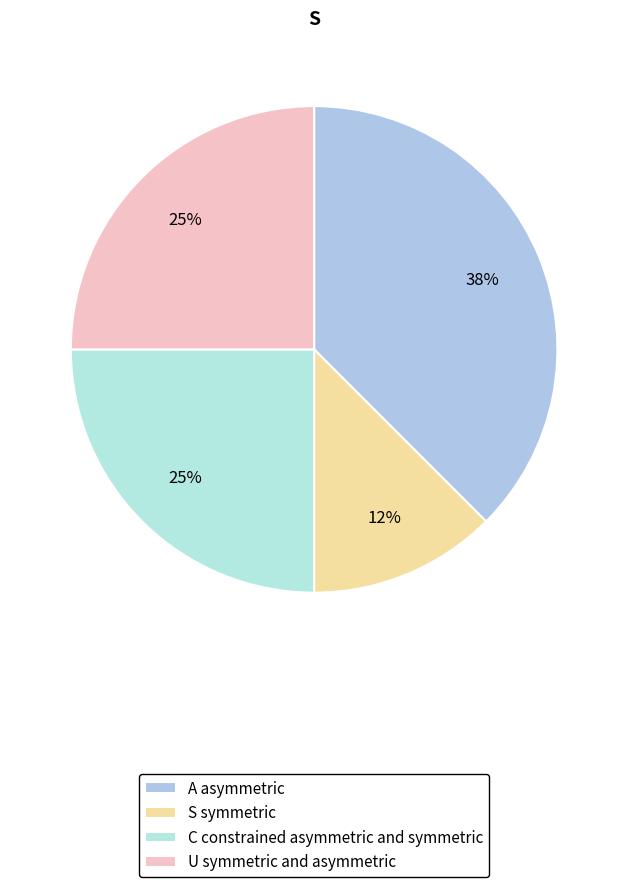

Count the number of slices in the pie.

4